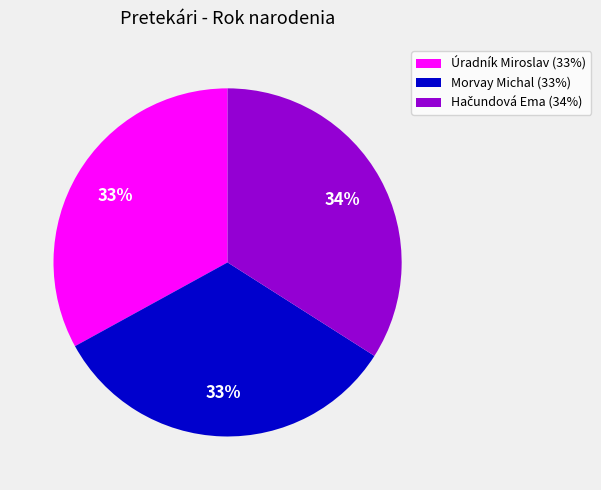

Is there a majority slice in this chart?

No